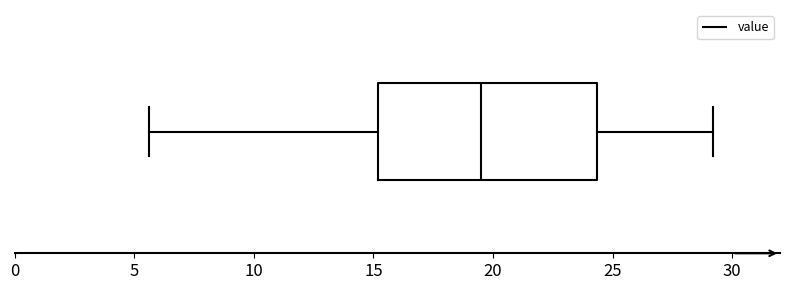

Transcribe this box plot: give where the median line is, the range the box spans, and where the two whiskers end, as read against the x-axis. The values are not printed on the chart, so give them approximately, as read against the axis.

median 19.5, box 15.0 to 24.5, whiskers 5.5 to 29.0